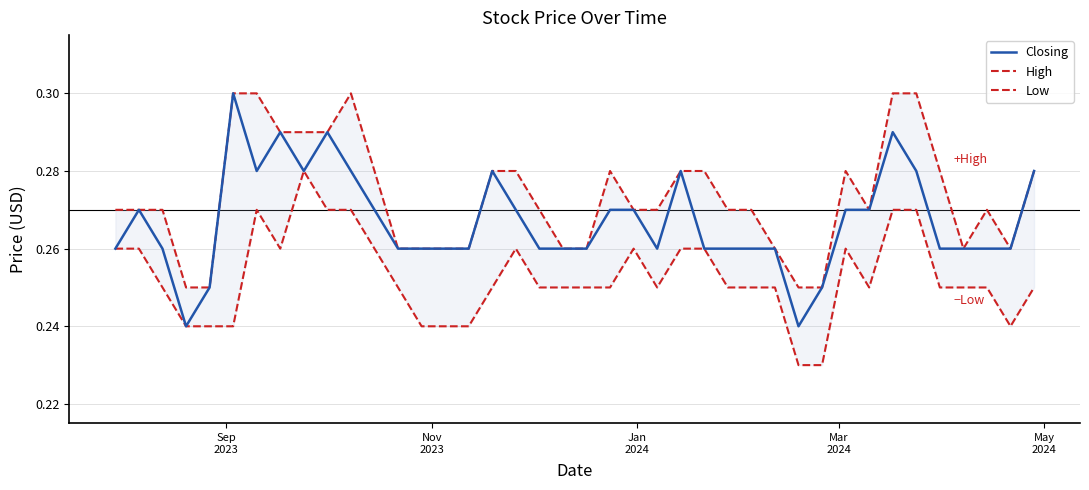

What is the value of the Closing point at the 25th from the left?

0.3